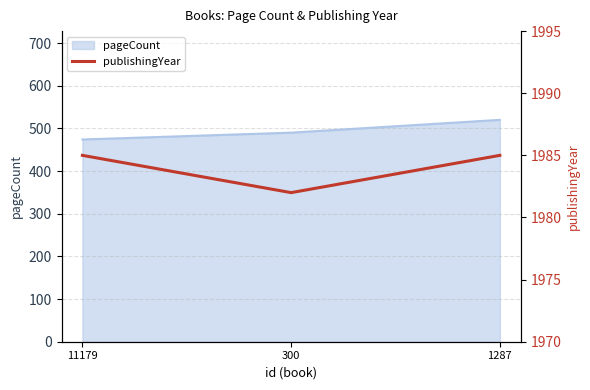

What is the label of the 1st point from the right?

1287